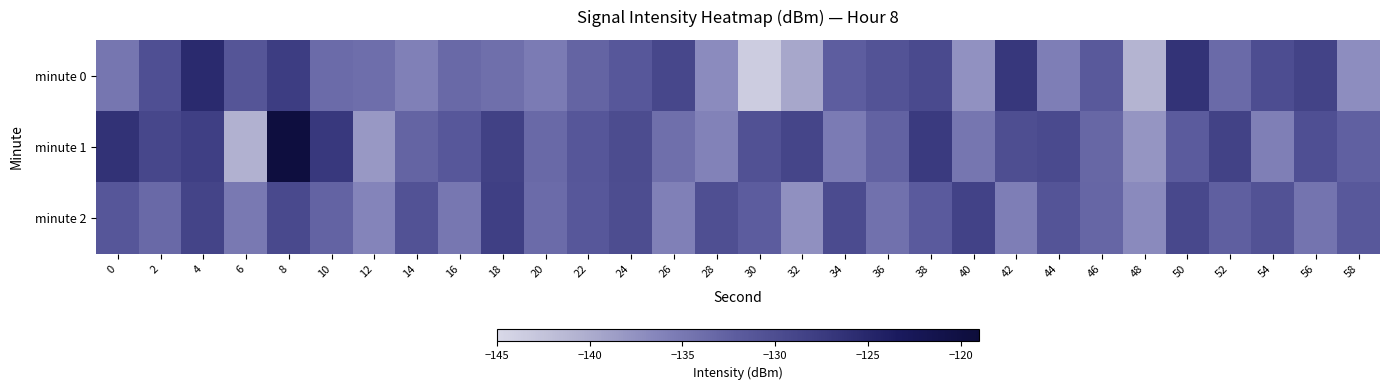

How many data points does each series have?

30